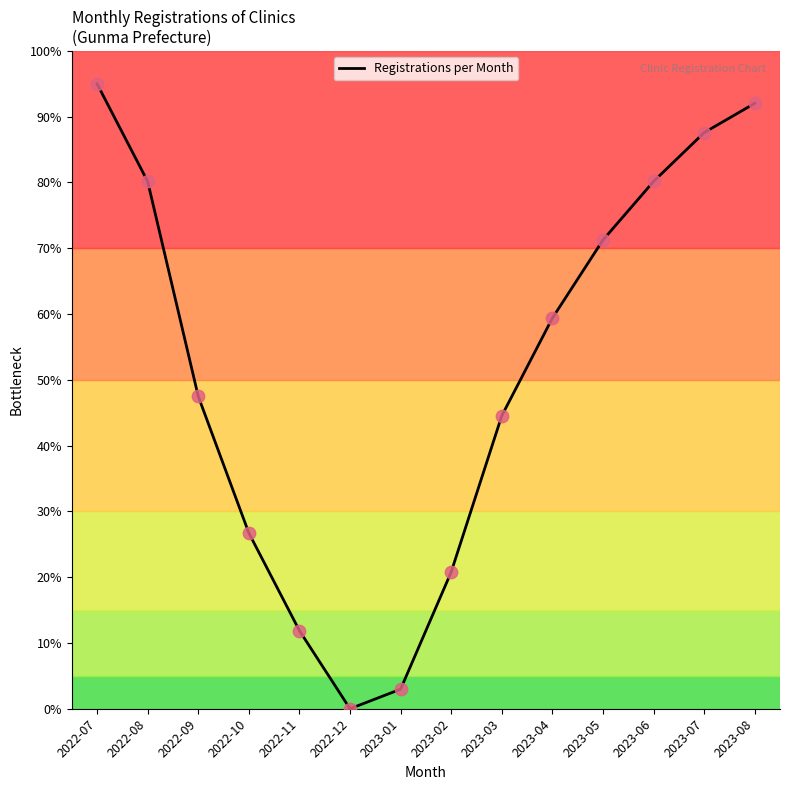

What is the ratio of the value at 2022-11 to the value at 2022-07?

0.1